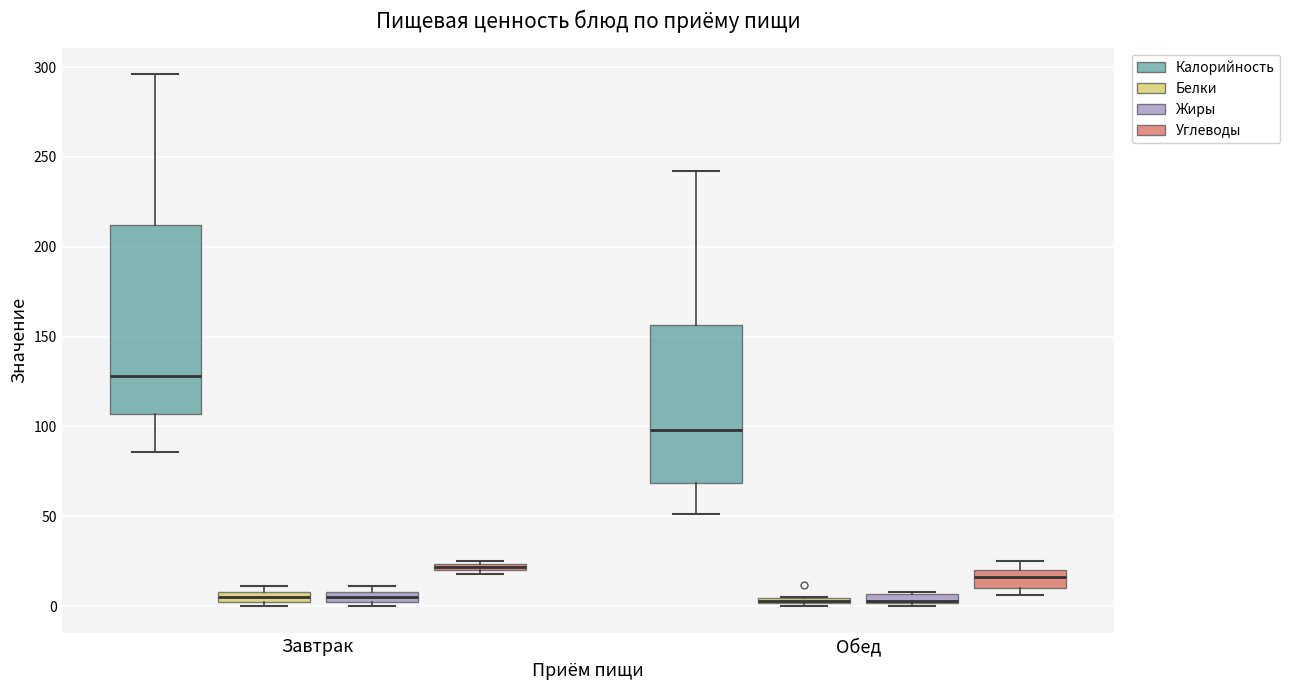

Which box has the highest median line?

Завтрак (Калорийность)